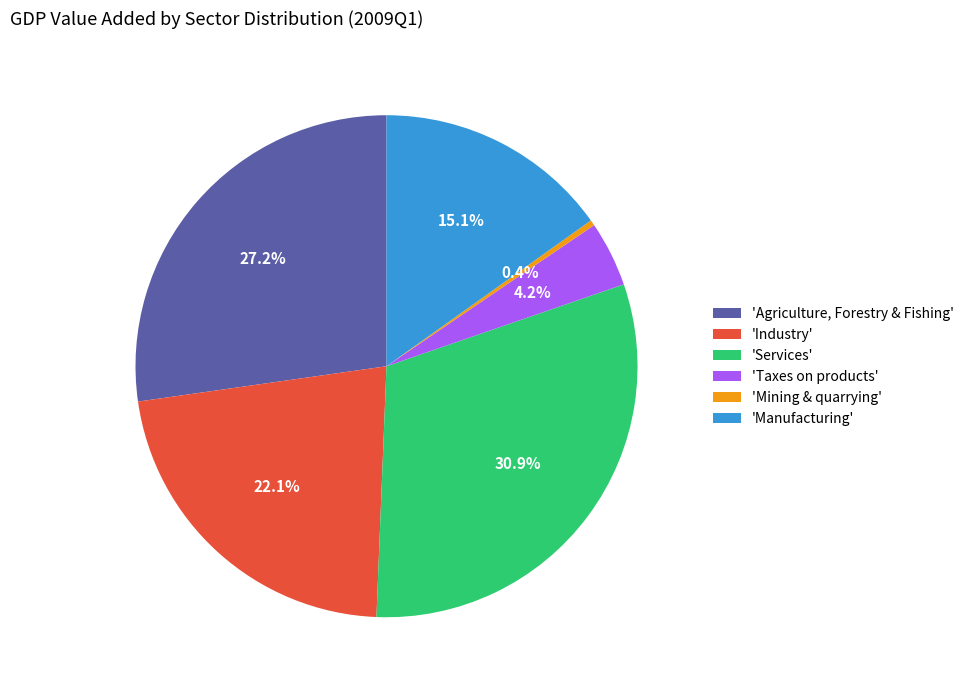

To the nearest percent, what is the difference between the largest and smallest slice percentages?

31%